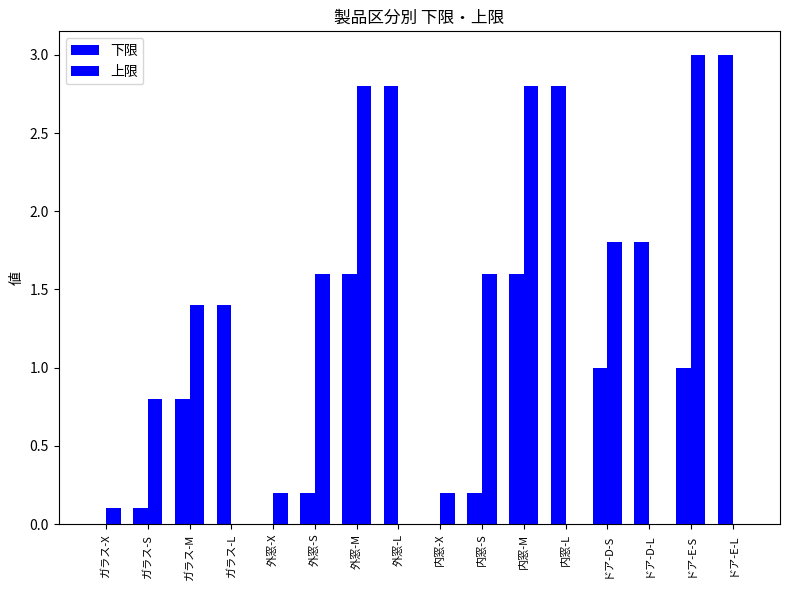

Reading right to left, extract all data points from this chart.

下限: 3.0	1.0	1.8	1.0	2.8	1.6	0.2	0.0	2.8	1.6	0.2	0.0	1.4	0.8	0.1	0.0
上限: 0.0	3.0	0.0	1.8	0.0	2.8	1.6	0.2	0.0	2.8	1.6	0.2	0.0	1.4	0.8	0.1